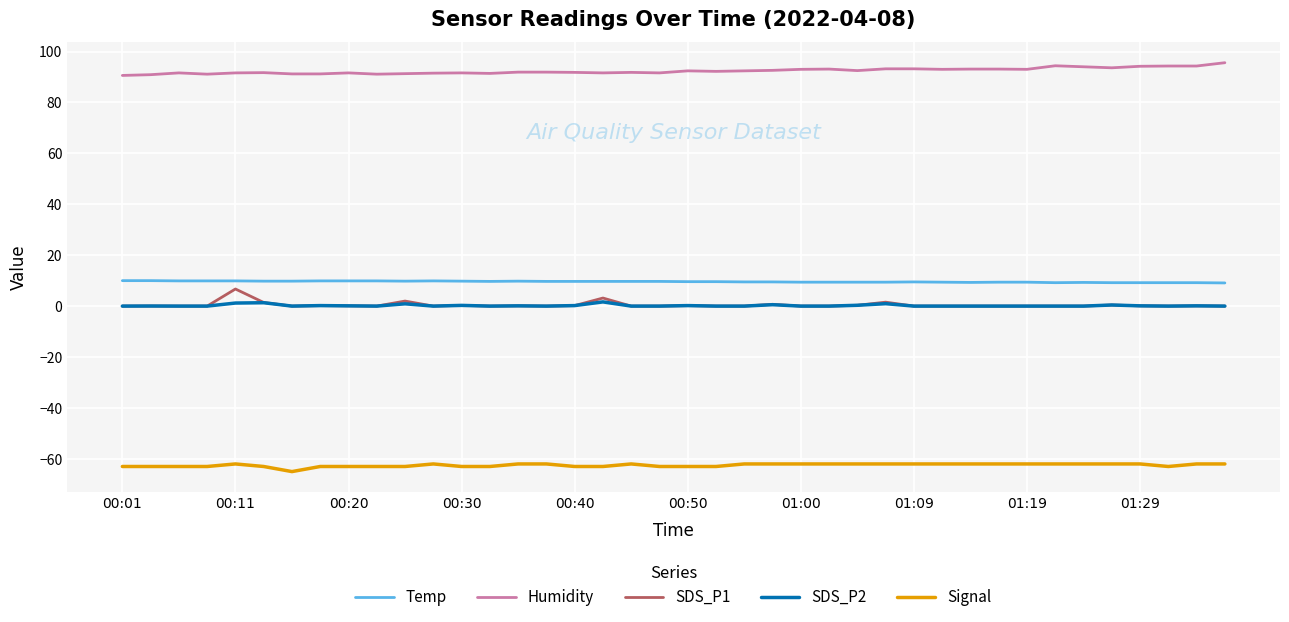

What is the minimum value shown in the chart?

-65.0